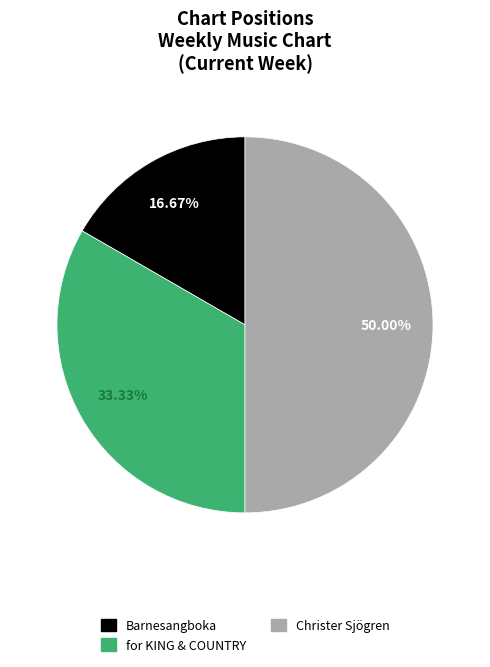

Is for KING & COUNTRY the majority of the pie?

No